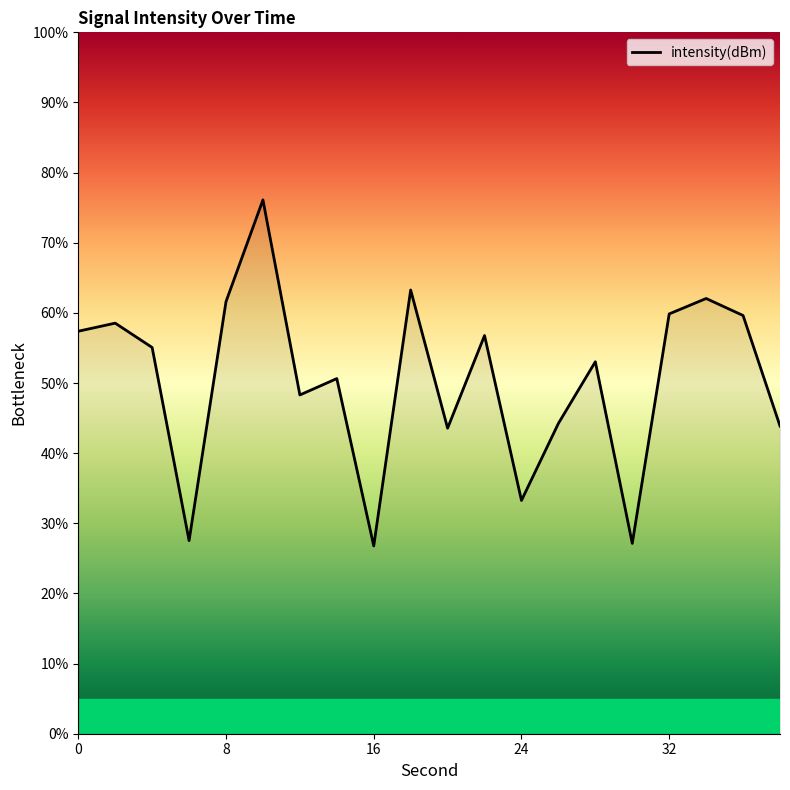

What is the minimum value shown in the chart?

26.8